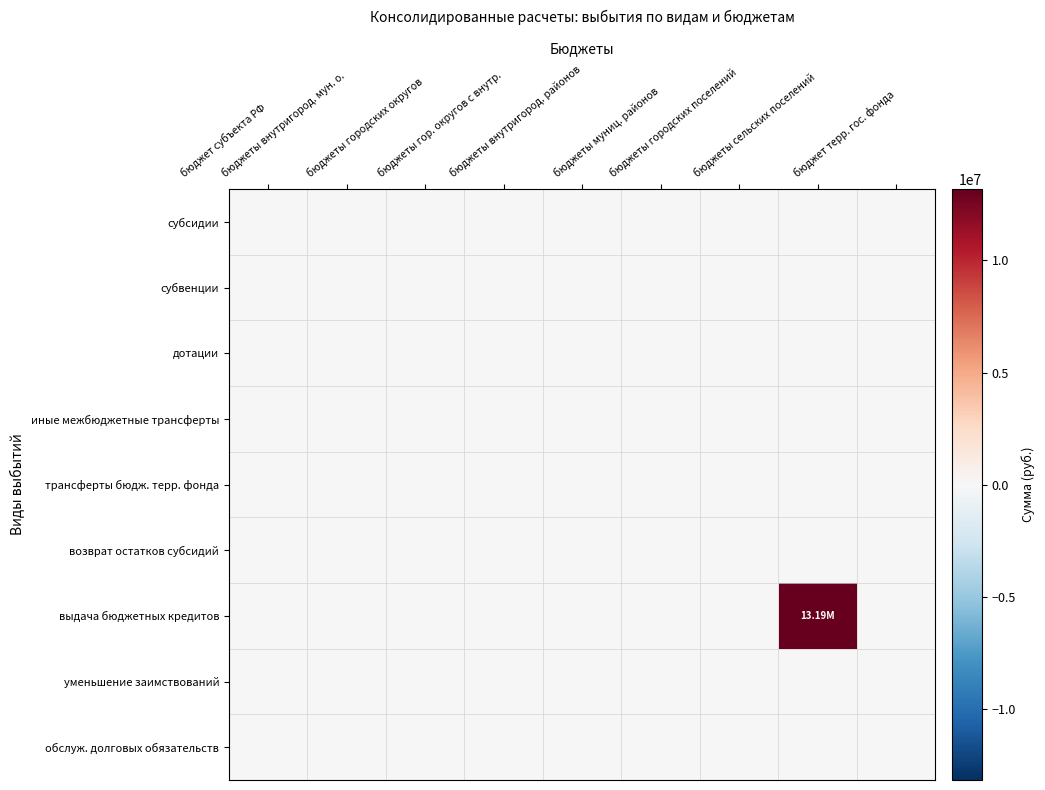

At бюджеты гор. округов с внутр., list the series in order from smallest to largest.

субсидии, субвенции, дотации, иные межбюджетные трансферты, трансферты бюдж. терр. фонда, возврат остатков субсидий, выдача бюджетных кредитов, уменьшение заимствований, обслуж. долговых обязательств